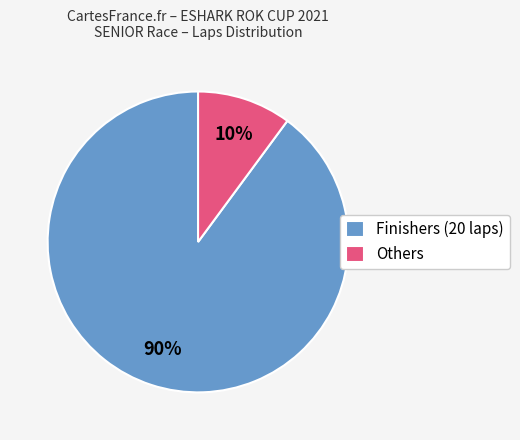

Count the number of slices in the pie.

2